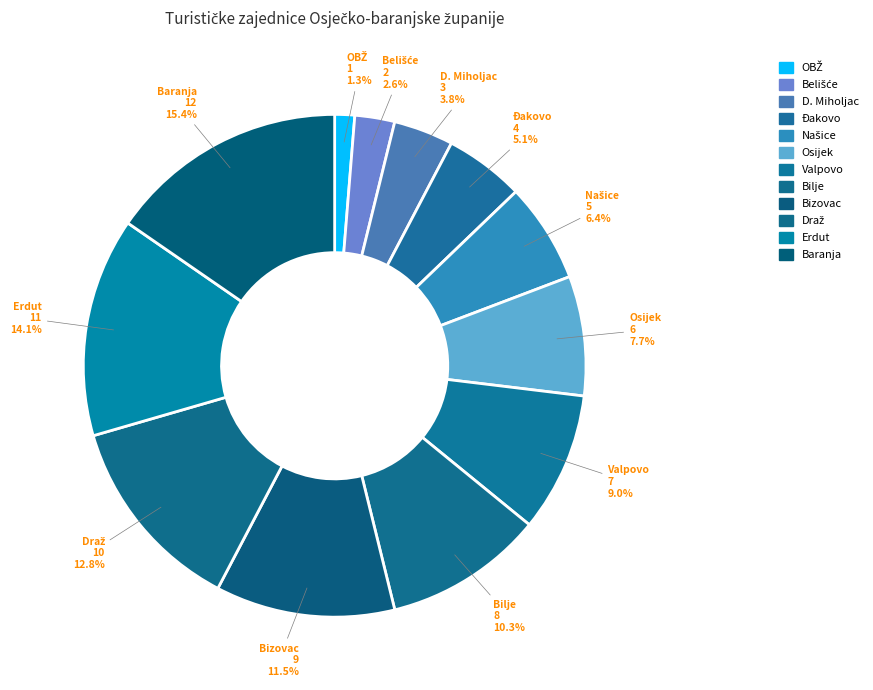

How many slices are in this pie chart?

12